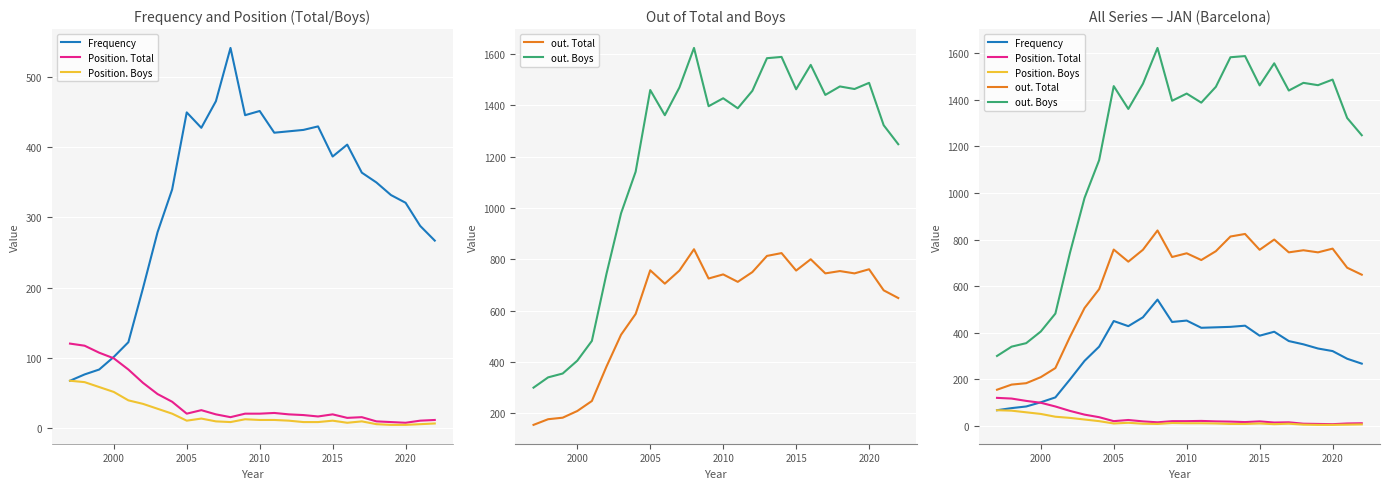

True or false: Position. Boys and Frequency intersect in this chart.

False